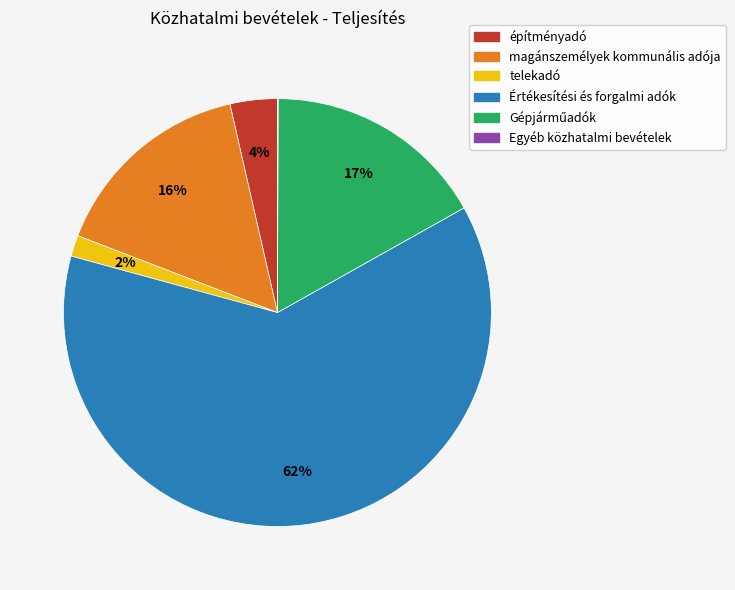

Which slice represents more than half of the pie?

Értékesítési és forgalmi adók